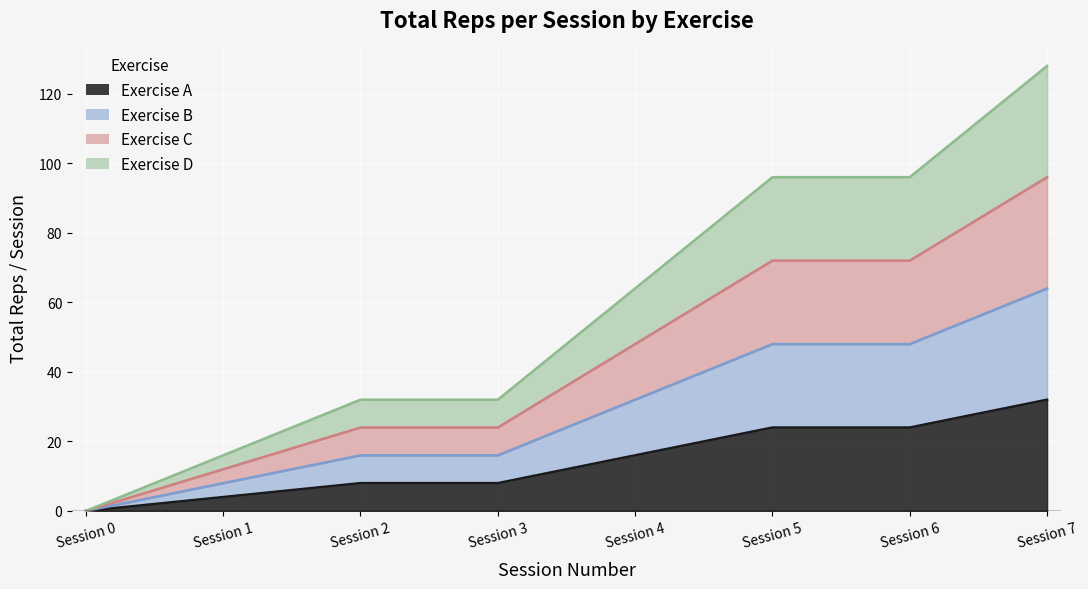

True or false: Exercise D and Exercise A intersect in this chart.

False